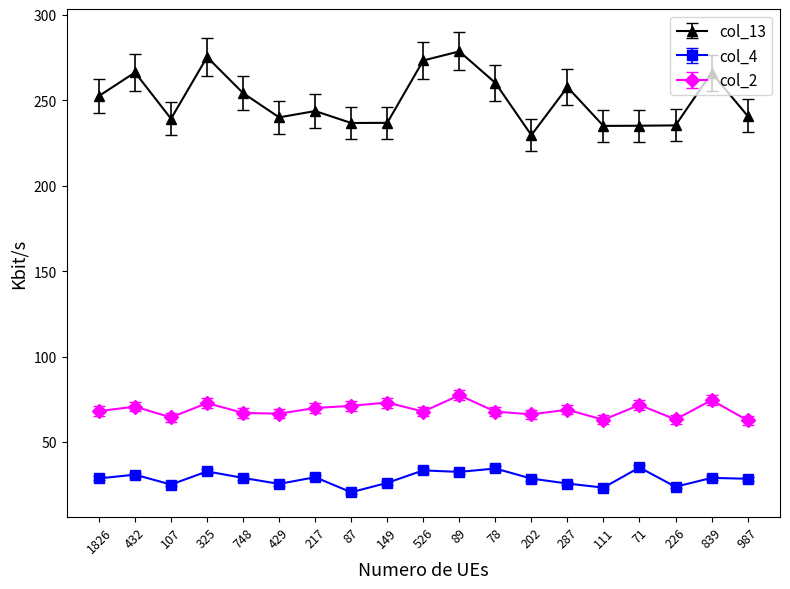

True or false: col_13 and col_4 cross at least once.

False